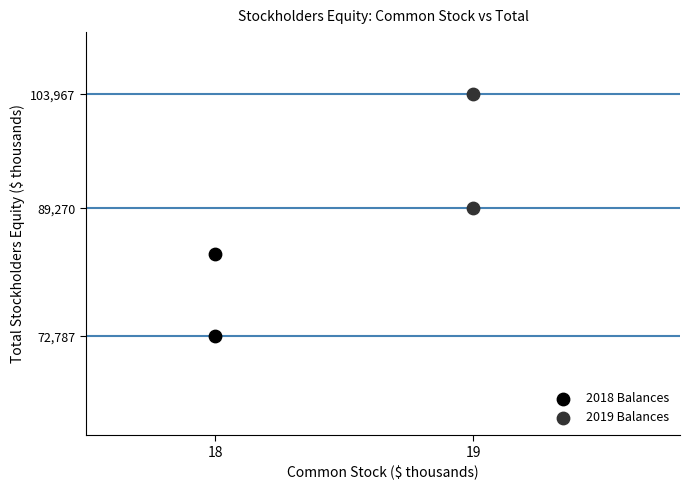

Which series has the largest Y range (max minus min)?

2019 Balances